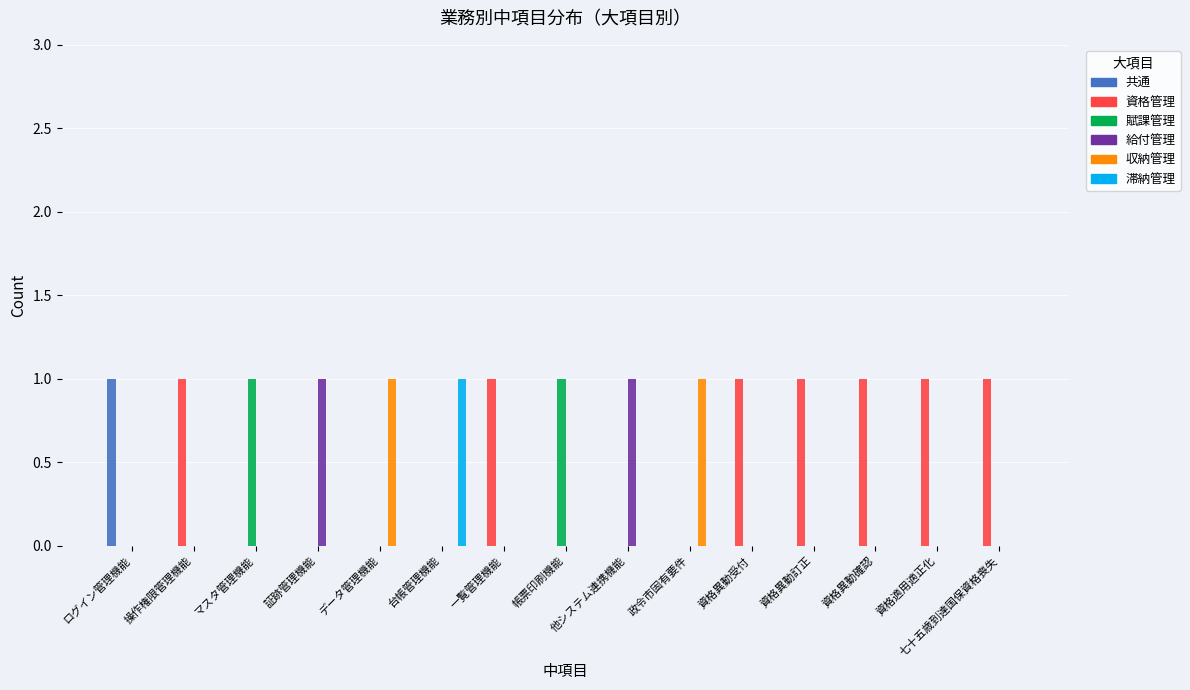

Is the value of 共通 at 台帳管理機能 greater than the value of 資格管理 at 一覧管理機能?

No